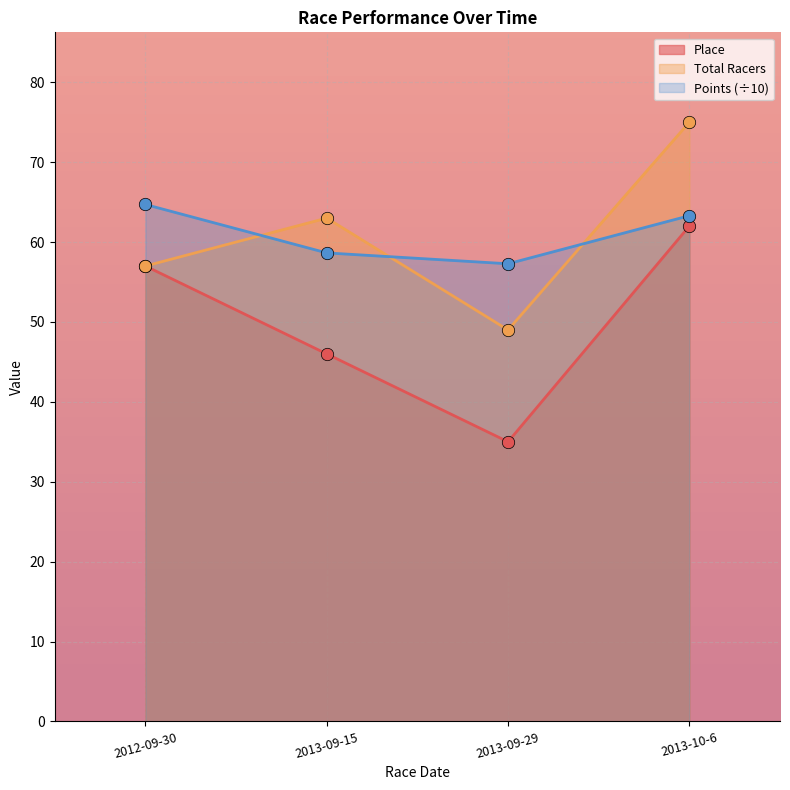

Which series has the largest Y range (max minus min)?

Place